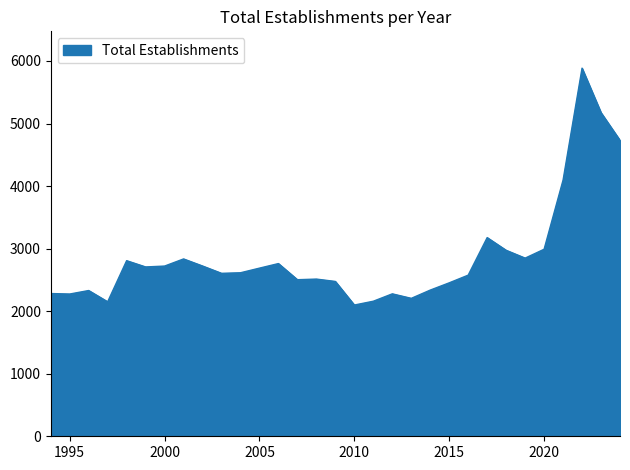

What is the minimum value shown in the chart?

2098